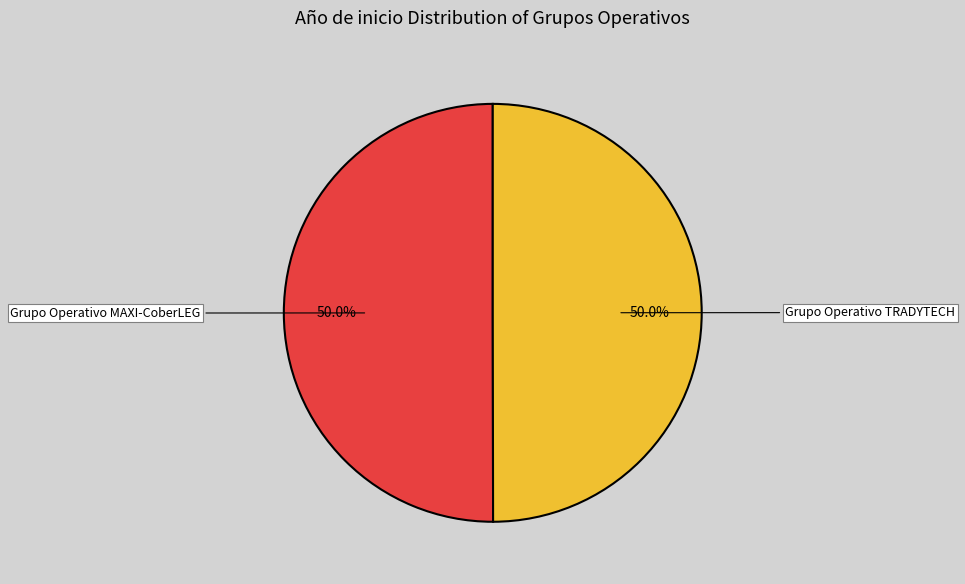

Combined, what portion of the pie is Grupo Operativo MAXI-CoberLEG and Grupo Operativo TRADYTECH?

100.0%